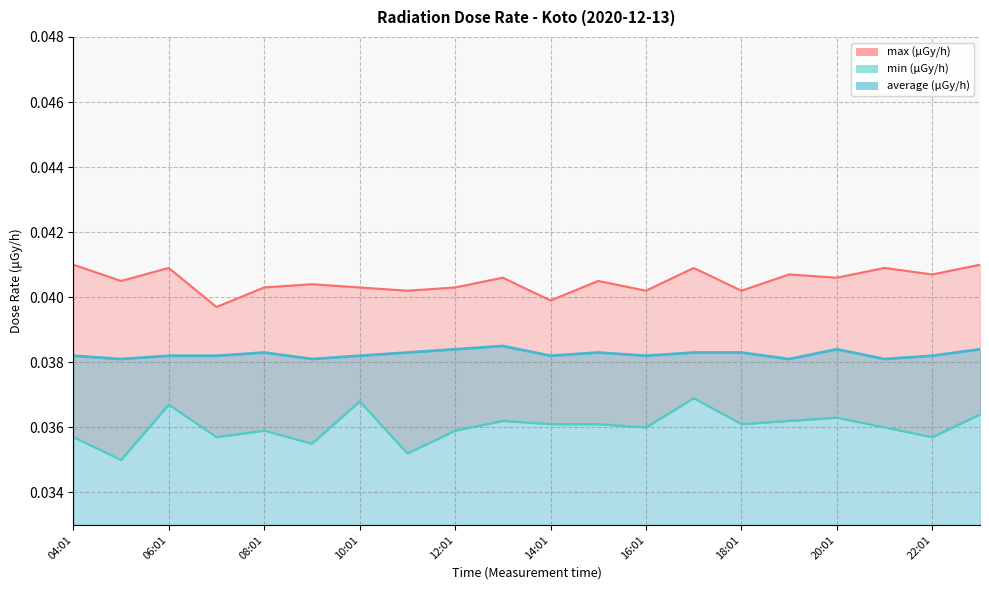

Count the number of categories in the chart.

20